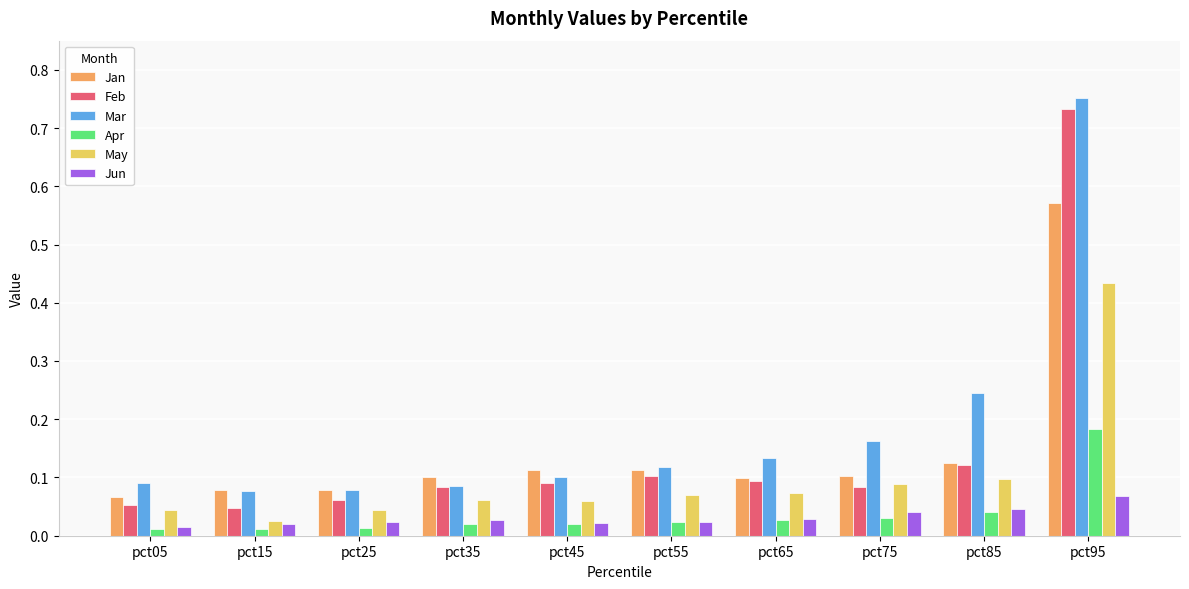

Count the number of categories in the chart.

10